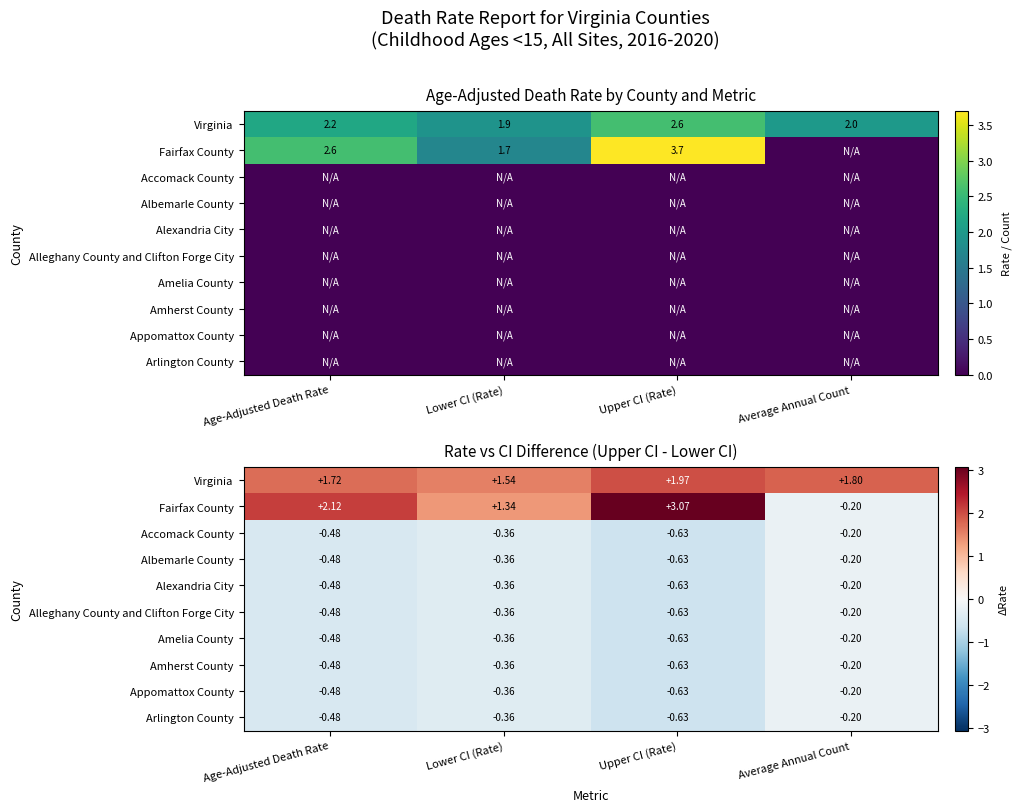

At which label does Fairfax County first exceed 2?

Age-Adjusted Death Rate